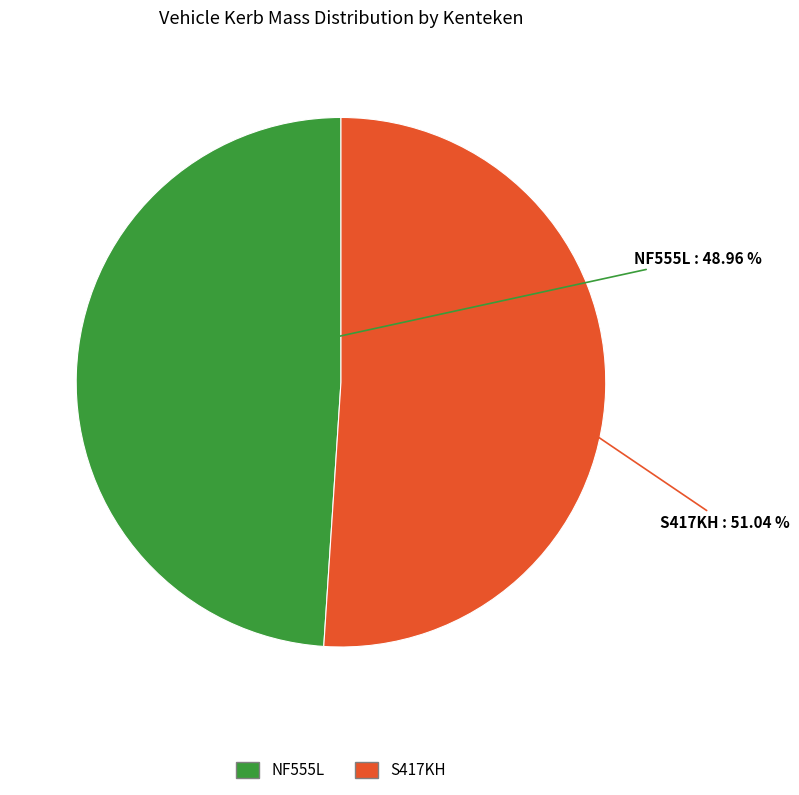

How many slices are in this pie chart?

2